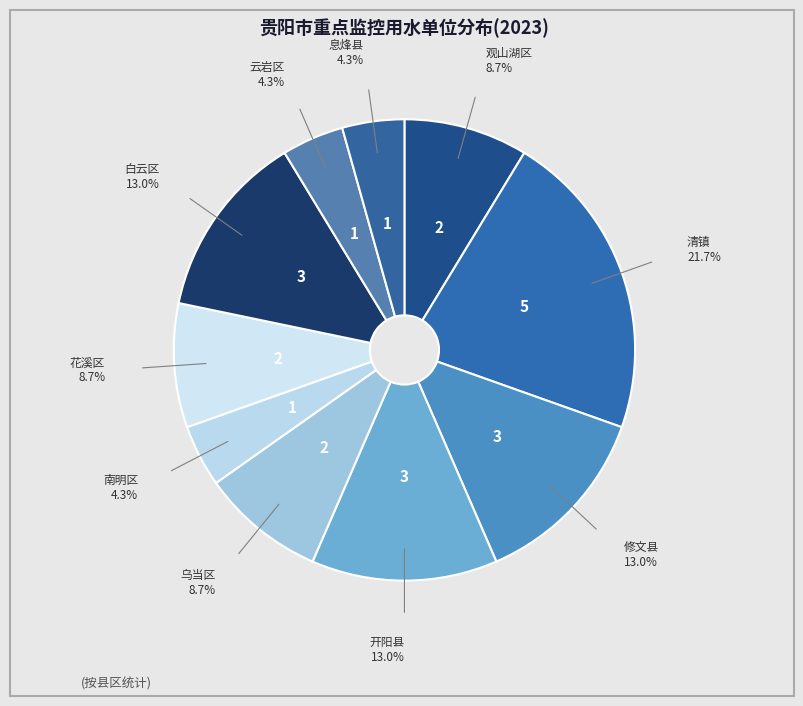

How many slices are in this pie chart?

10